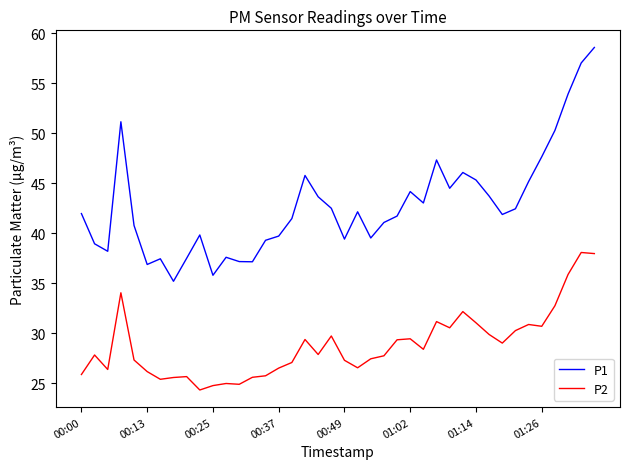

List the series in order of their overall mean, highest first.

P1, P2